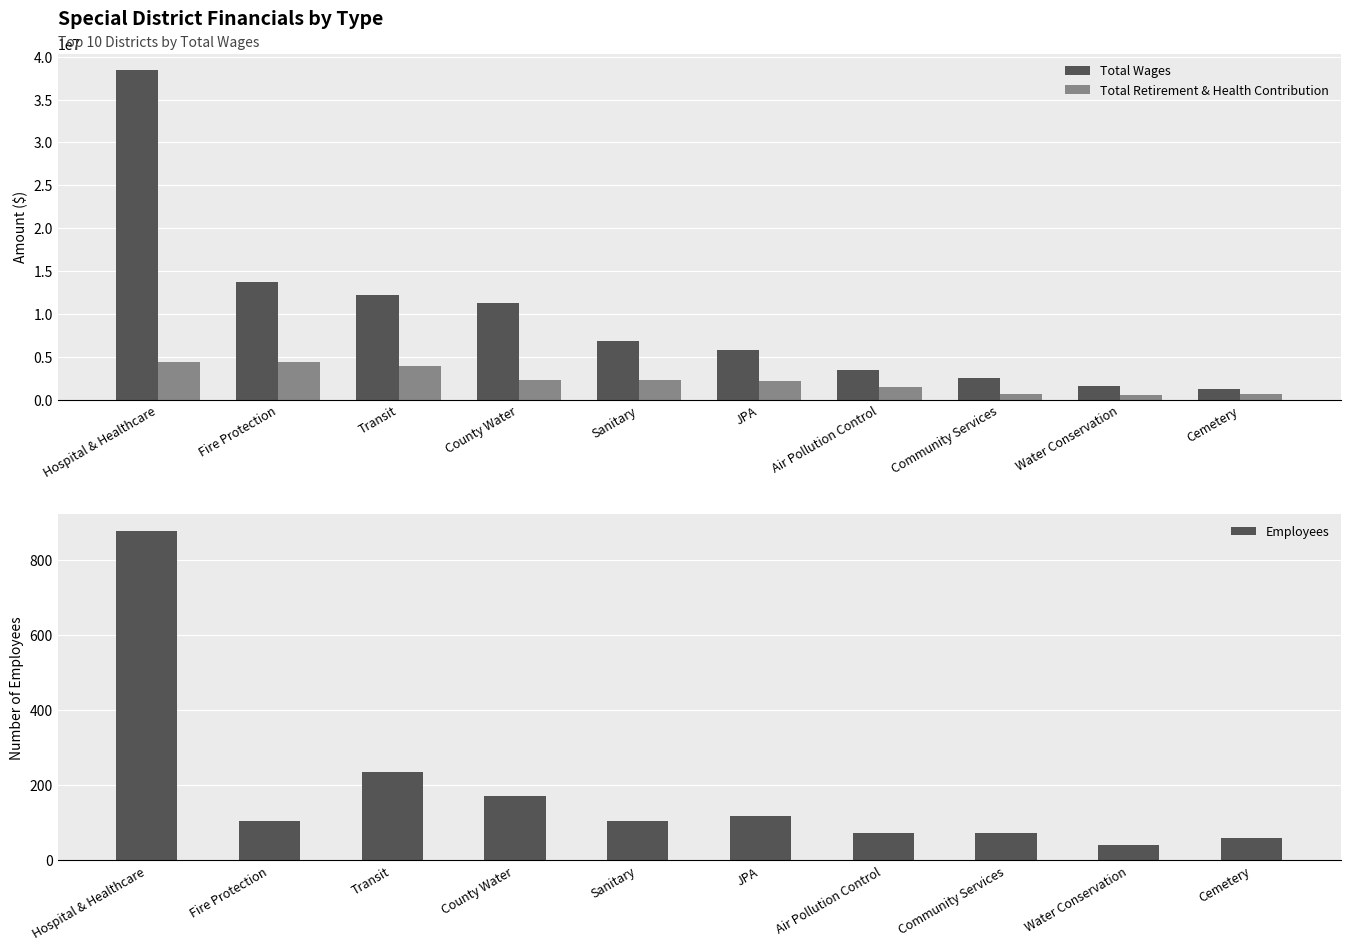

Which series changed the most between Hospital & Healthcare and Fire Protection?

Total Wages